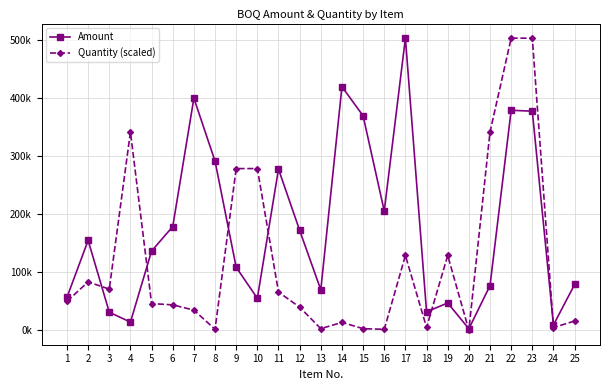

True or false: Quantity (scaled) and Amount intersect in this chart.

True